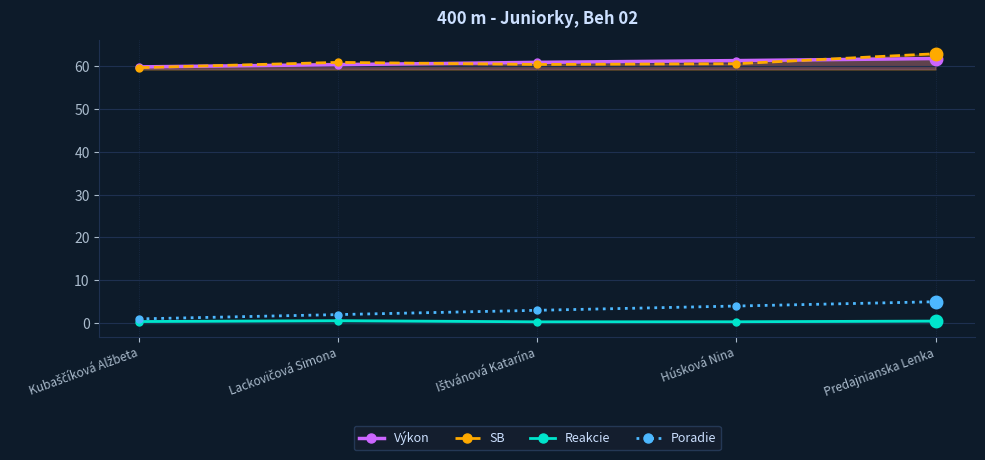

Is this an area chart (filled region under the line)?

No